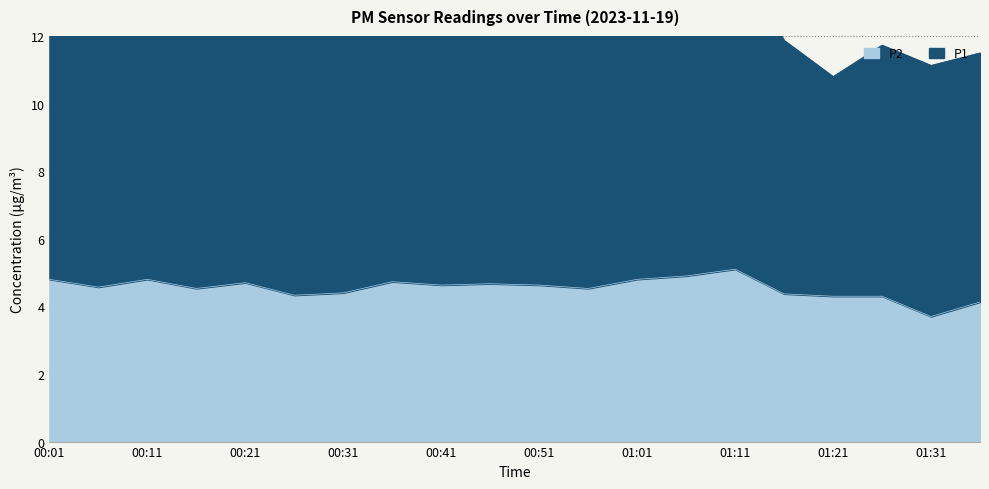

What is the value of the 9th point from the left?

4.6